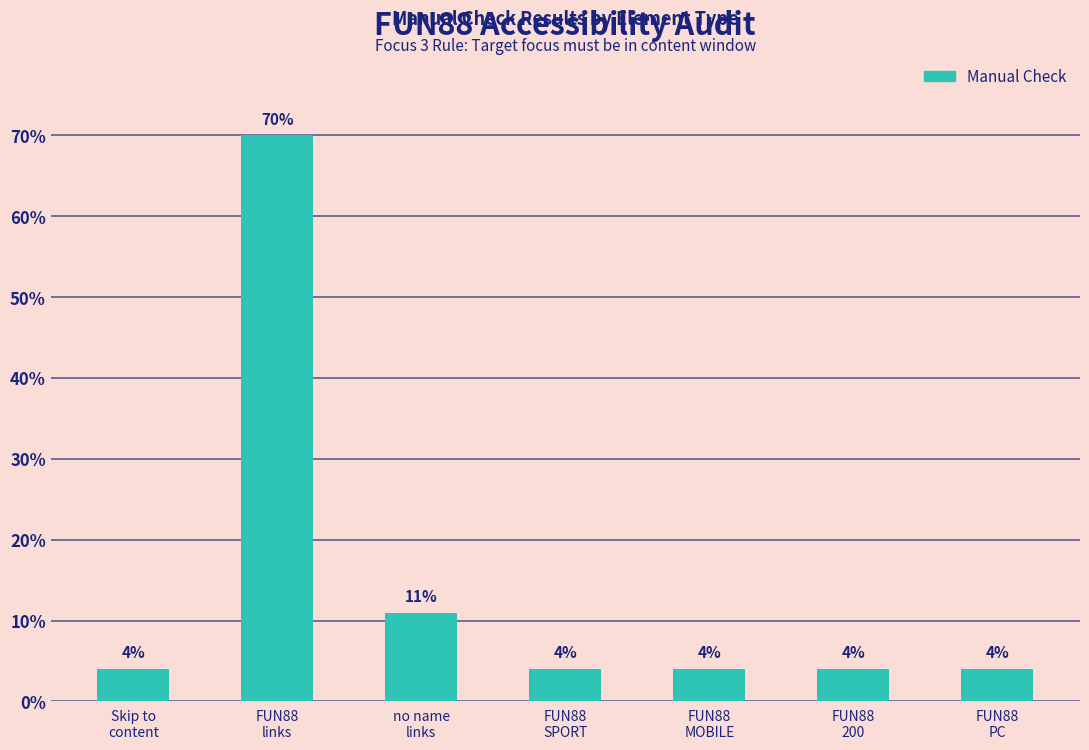

How many categories are shown in the chart?

7